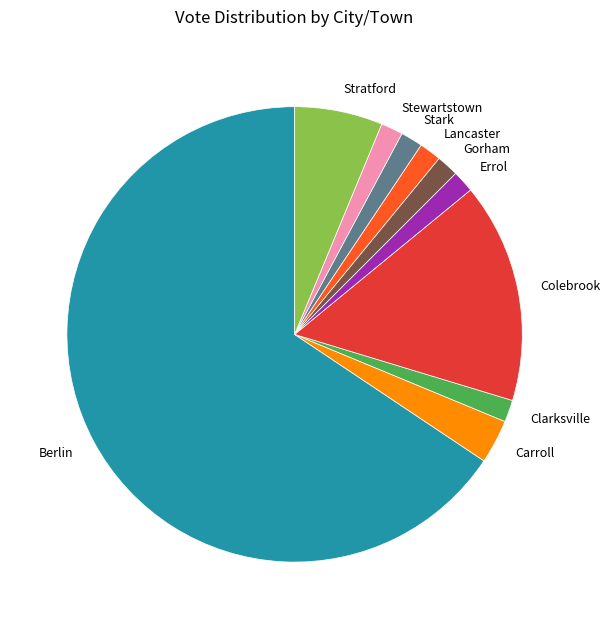

How many segments does this pie chart have?

10